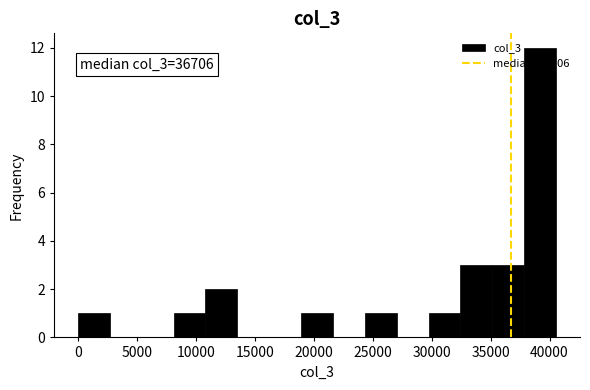

Over which range of the x-axis is the bar tallest?

38000 to 40500